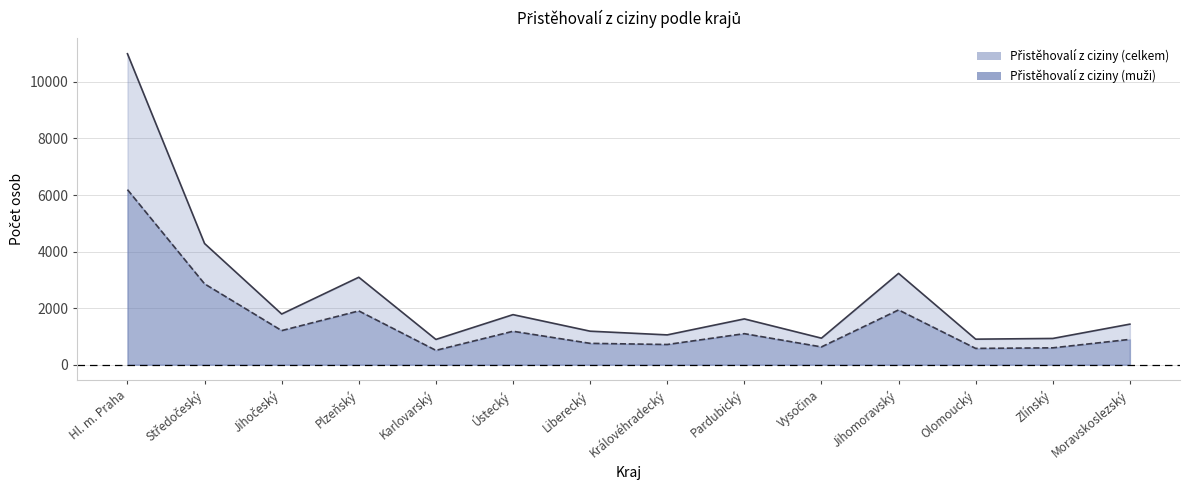

Reading left to right, what are all the values shown in this chart?

Přistěhovalí z ciziny (celkem): 10996	4285	1792	3092	893	1770	1185	1054	1619	938	3229	903	928	1434
Přistěhovalí z ciziny (muži): 6190	2859	1206	1902	507	1182	755	714	1097	629	1937	576	596	895